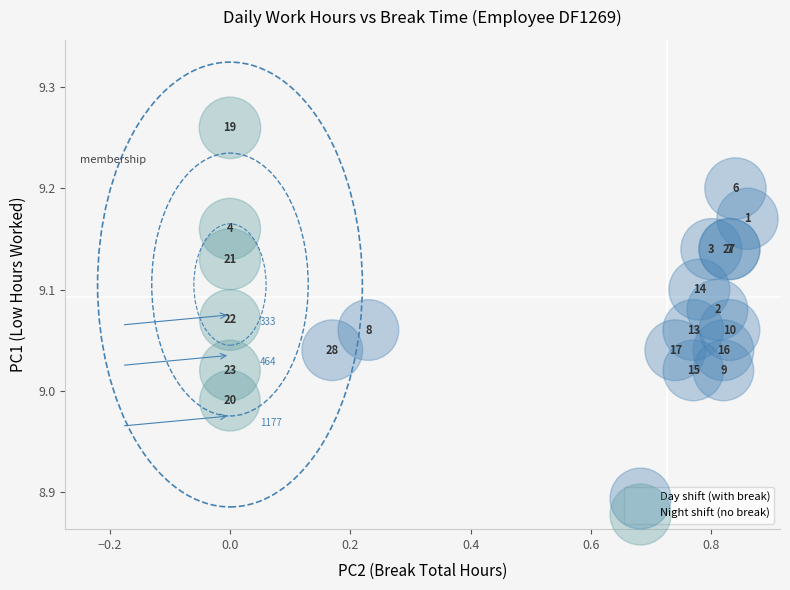

Which series reaches the maximum Y coordinate?

Night shift (no break)